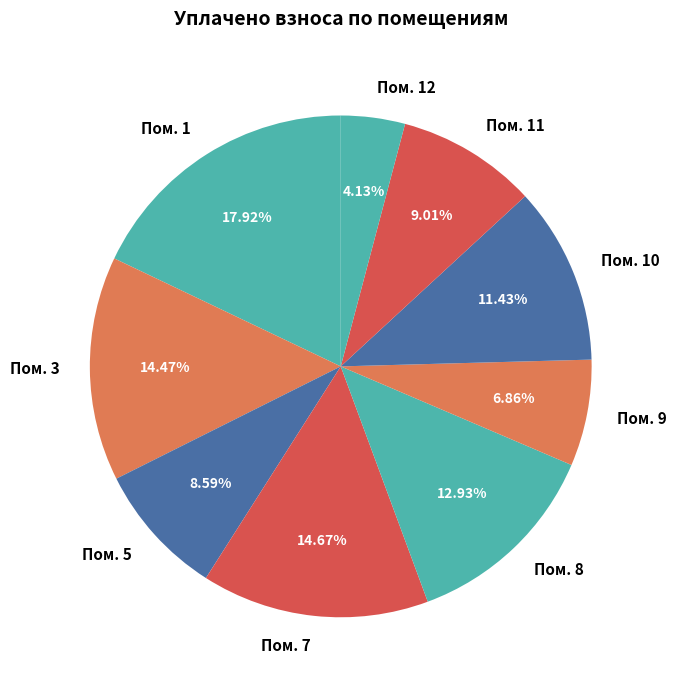

Which category has the biggest portion of the pie?

Пом. 1